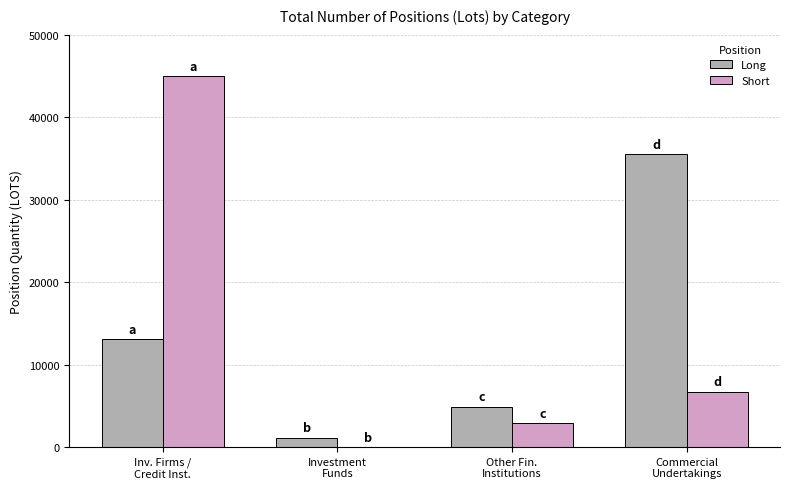

At which label does Long reach its peak?

Commercial
Undertakings